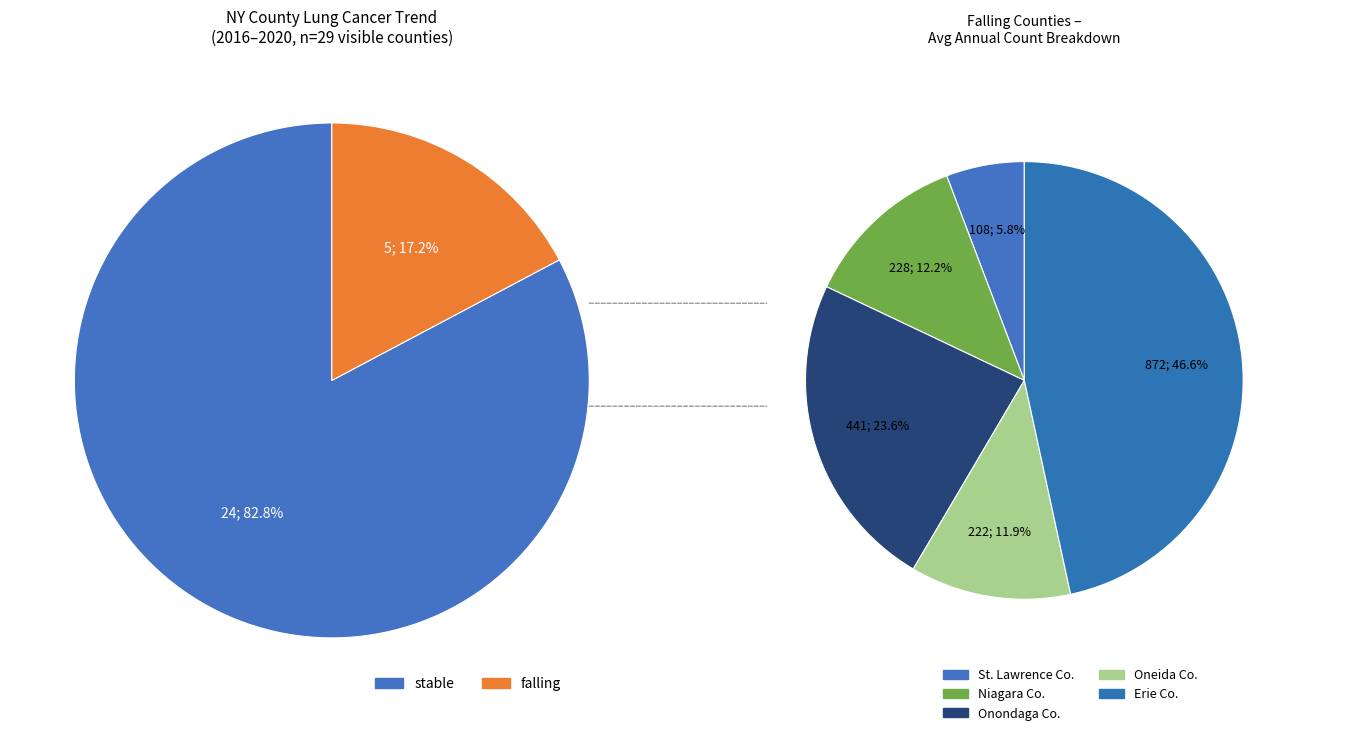

Is there any slice that represents more than half of the pie?

Yes